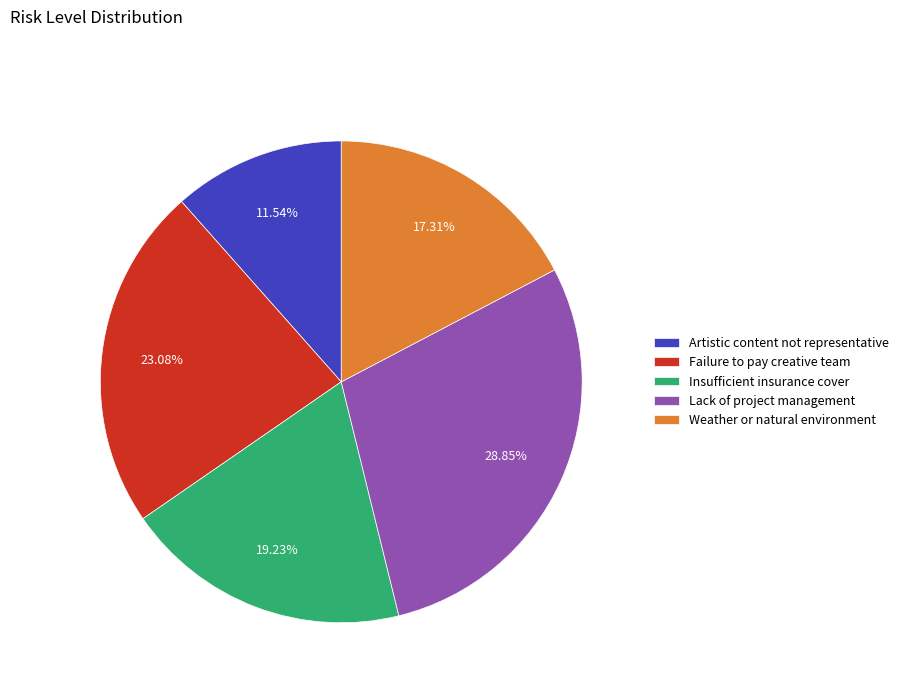

Count the number of slices in the pie.

5